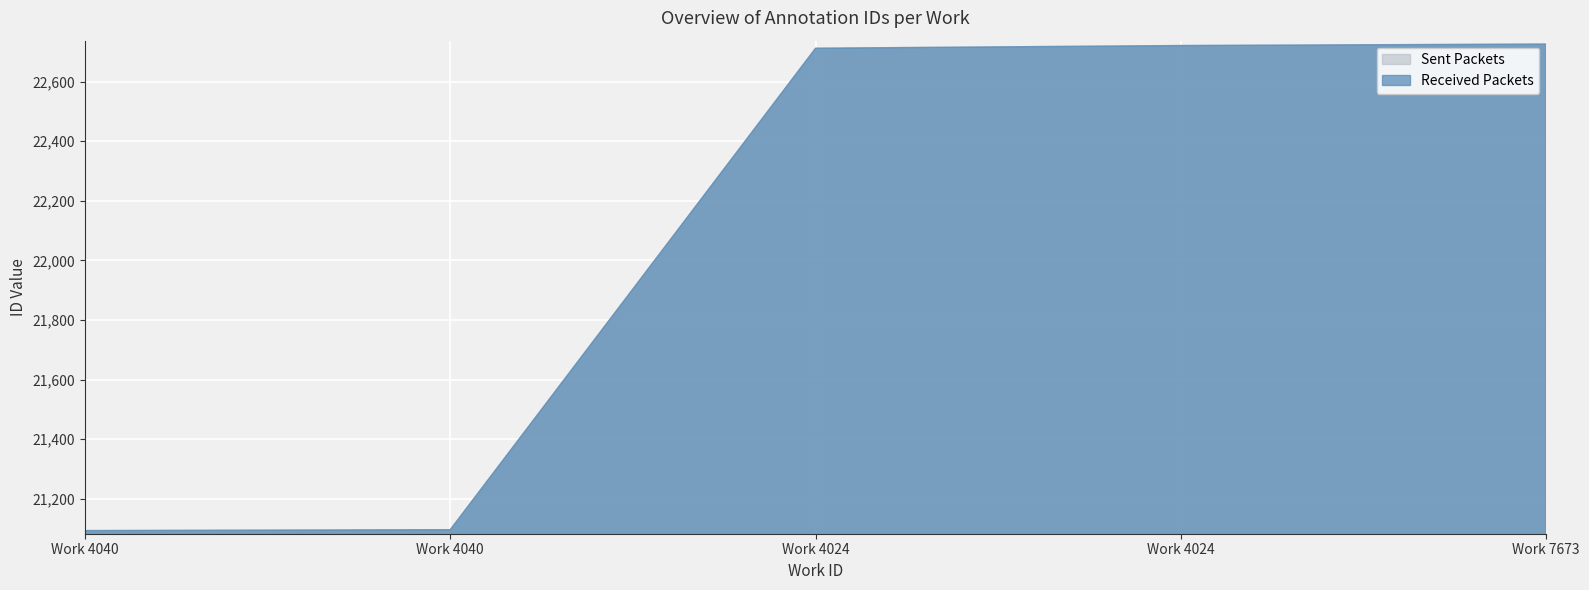

What is the value of the Sent Packets point at the 3rd from the left?

22712